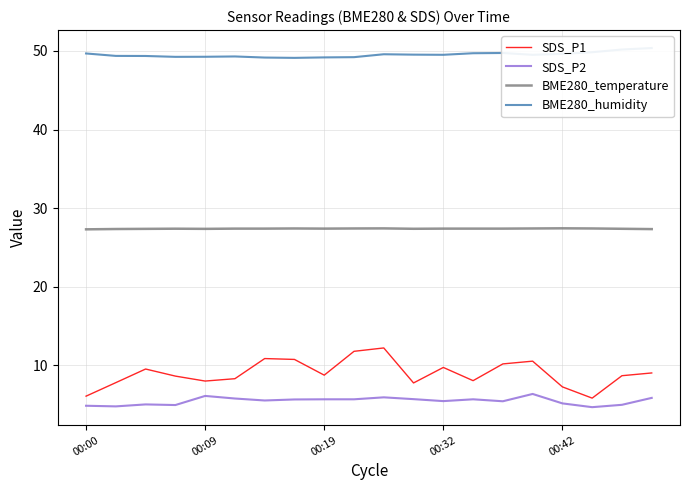

Which has a higher value, 5 or 14?

14